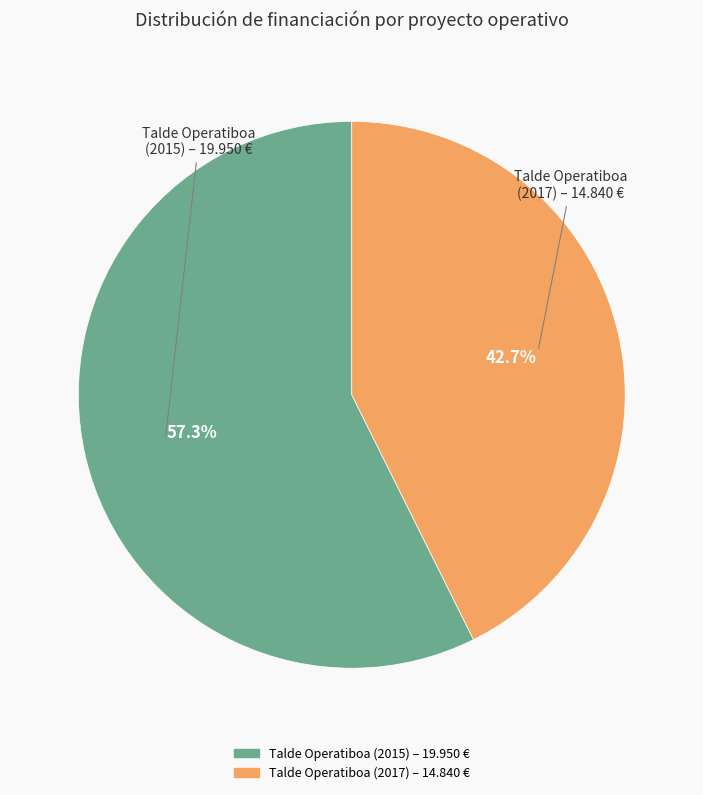

How many segments does this pie chart have?

2